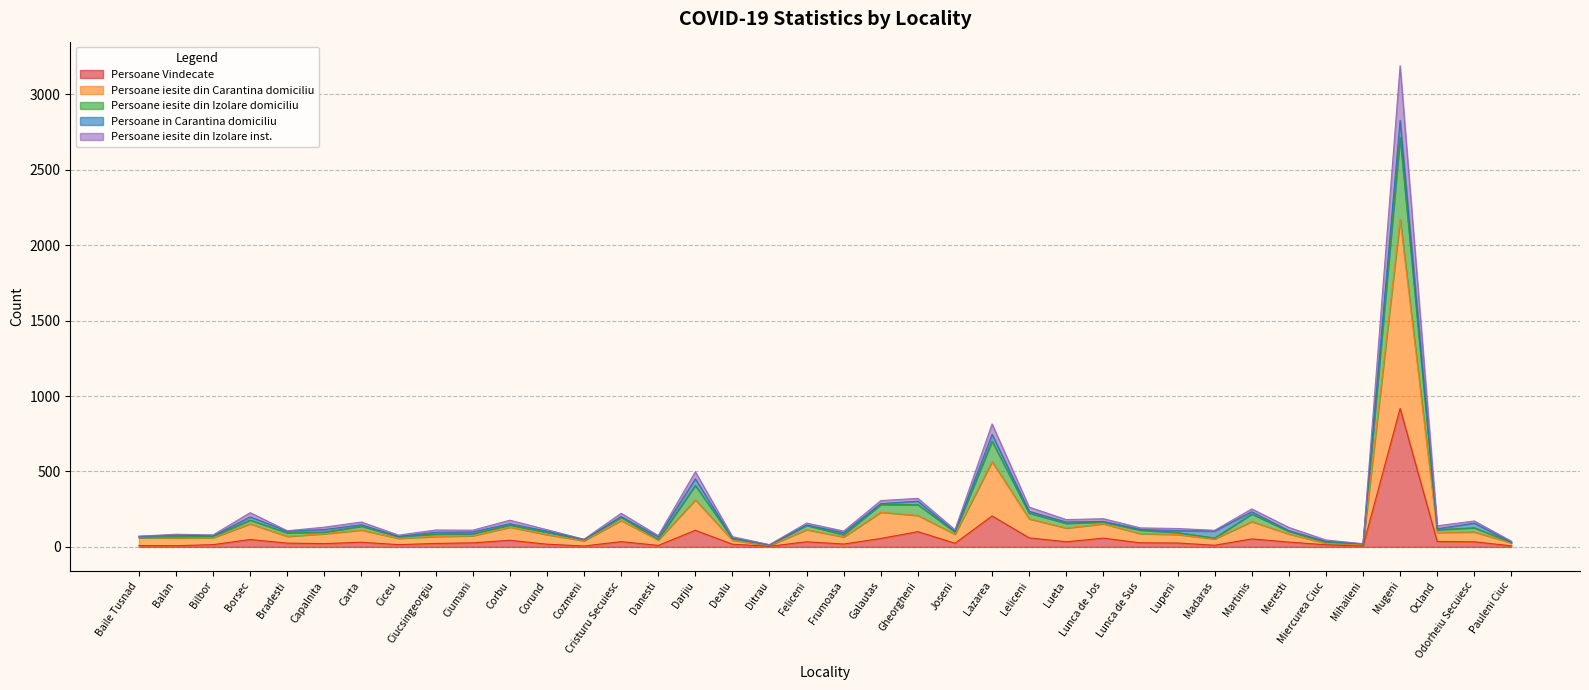

Which has a higher value, Danesti or Lazarea?

Lazarea